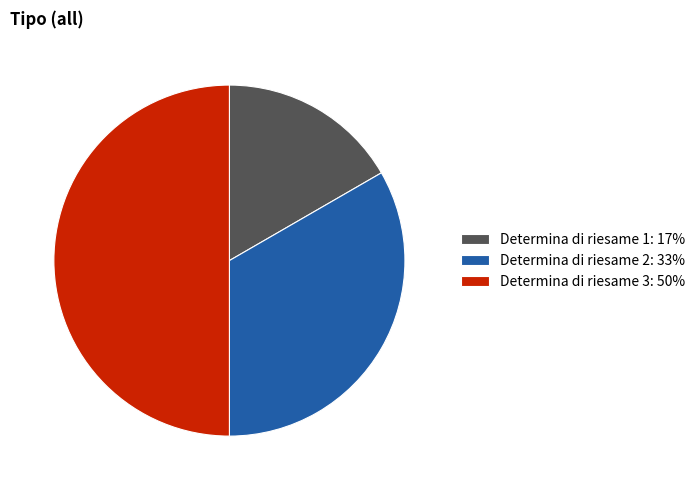

Do Determina di riesame 2 and Determina di riesame 3 together represent more than half of the pie?

Yes